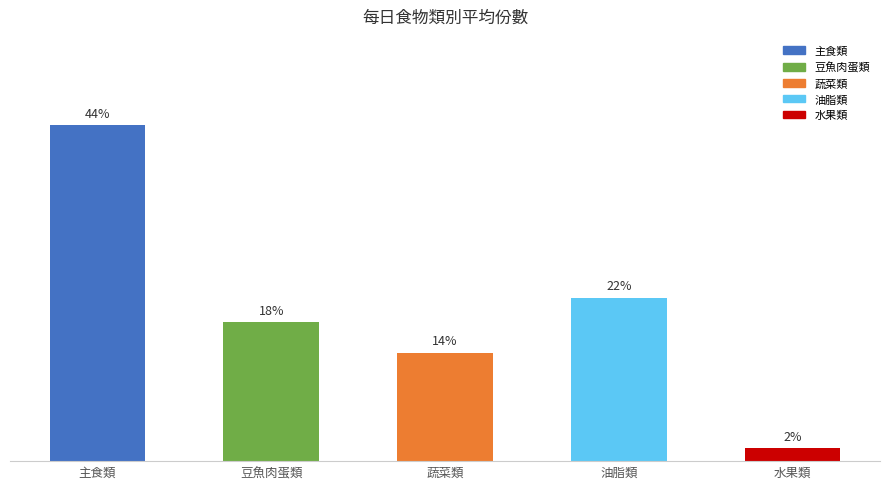

Does the chart contain any negative values?

No